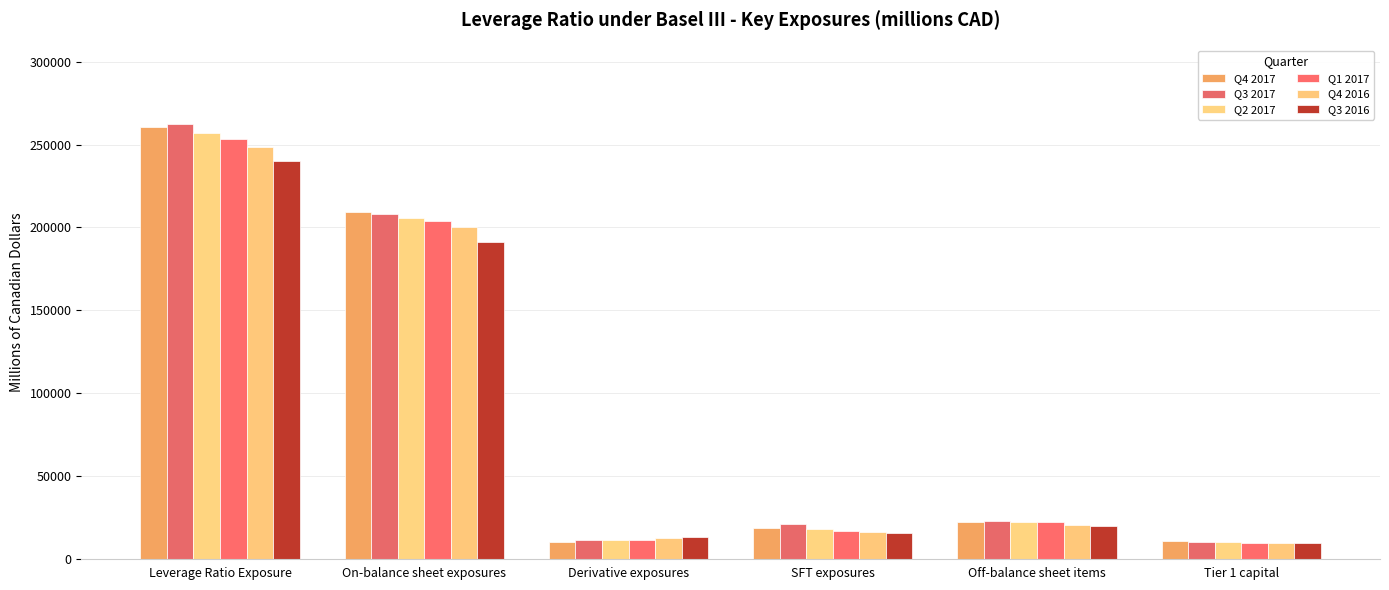

What is the total value across all series at Off-balance sheet items?

129327